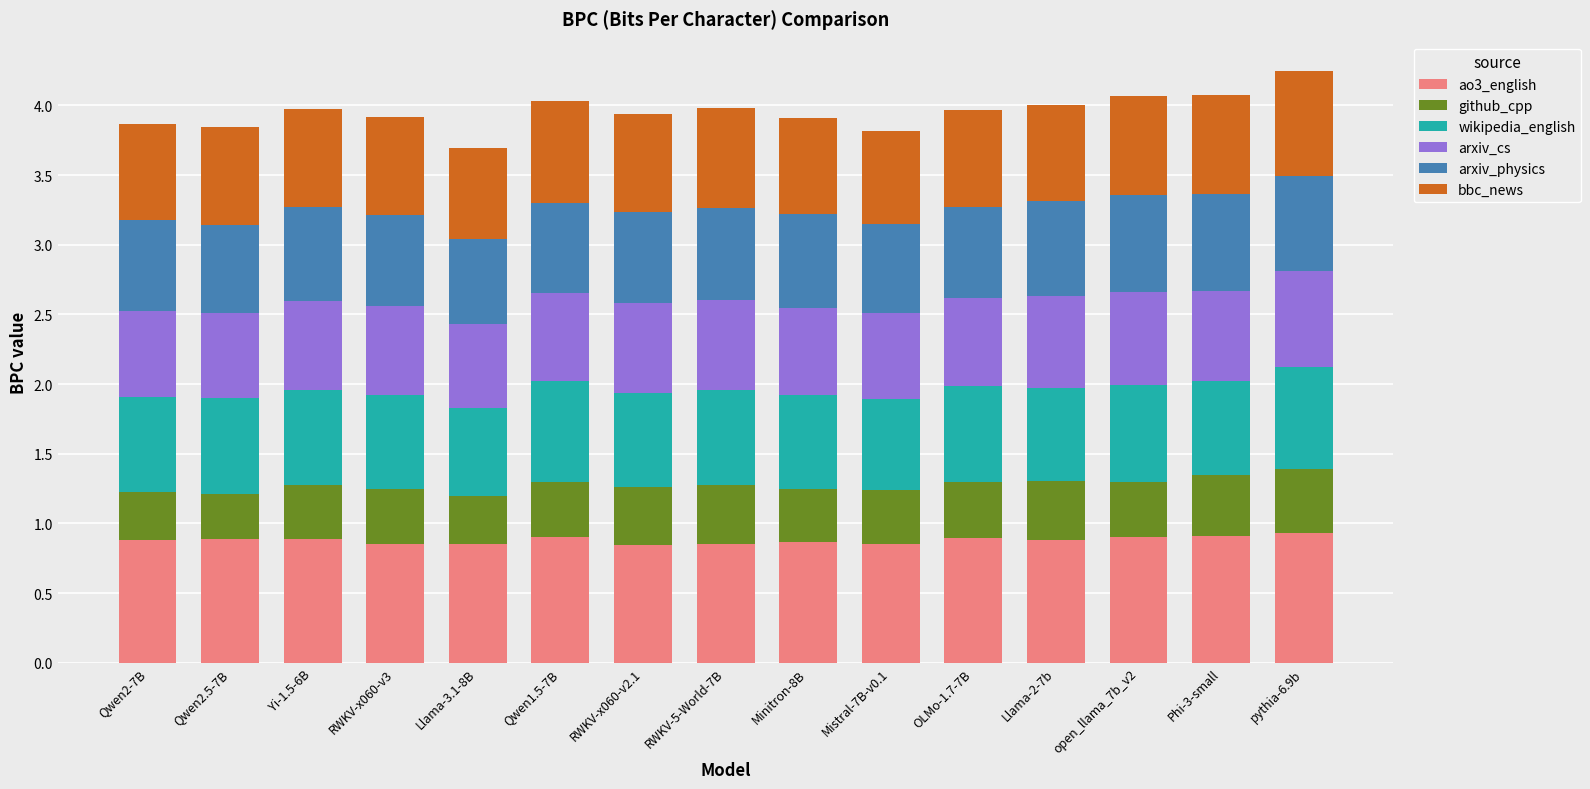

The ao3_english series shows 0.8 at RWKV-x060-v2.1. True or false?

True